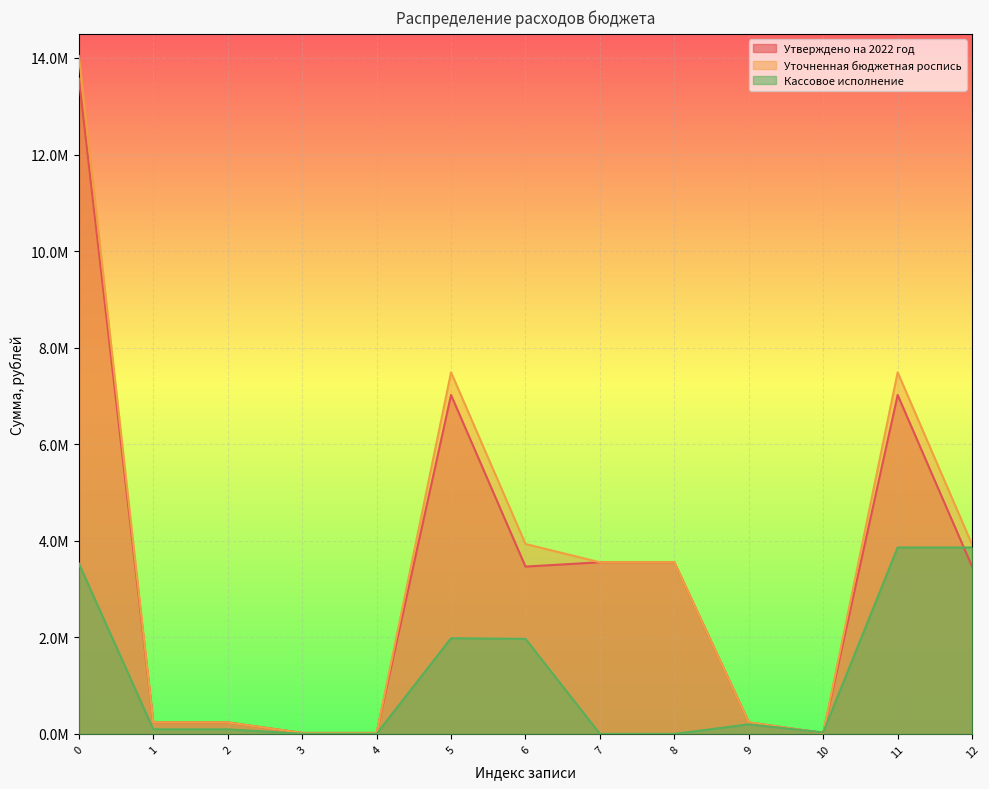

Where is Утверждено на 2022 год nearest to the value 6795848?

5